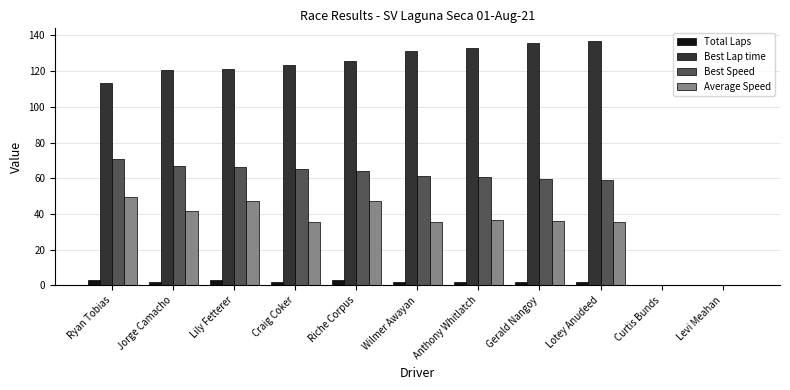

What is the sum of all Total Laps values?

21.0